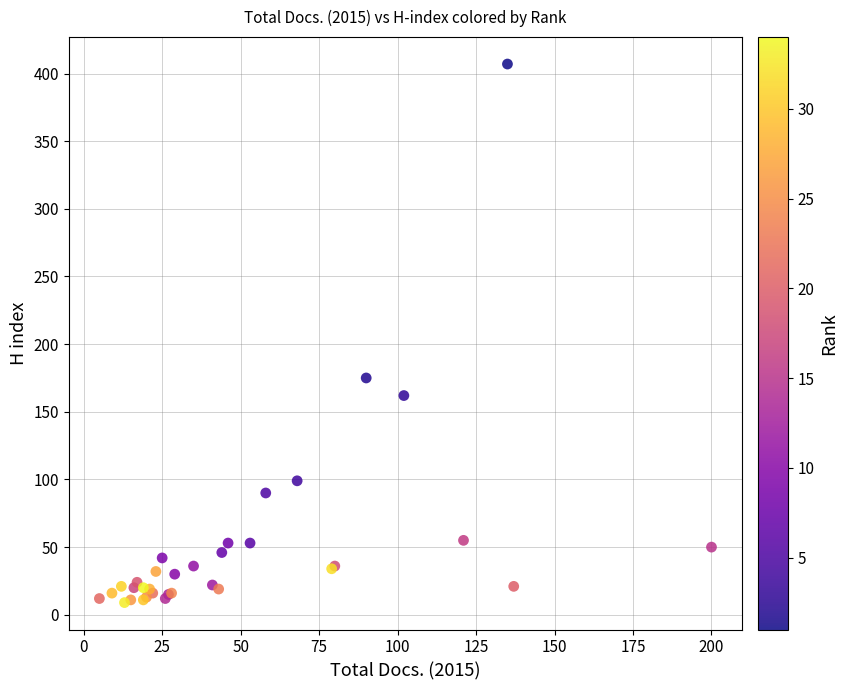

What Y value in the scatter plot is closest to 208?

175